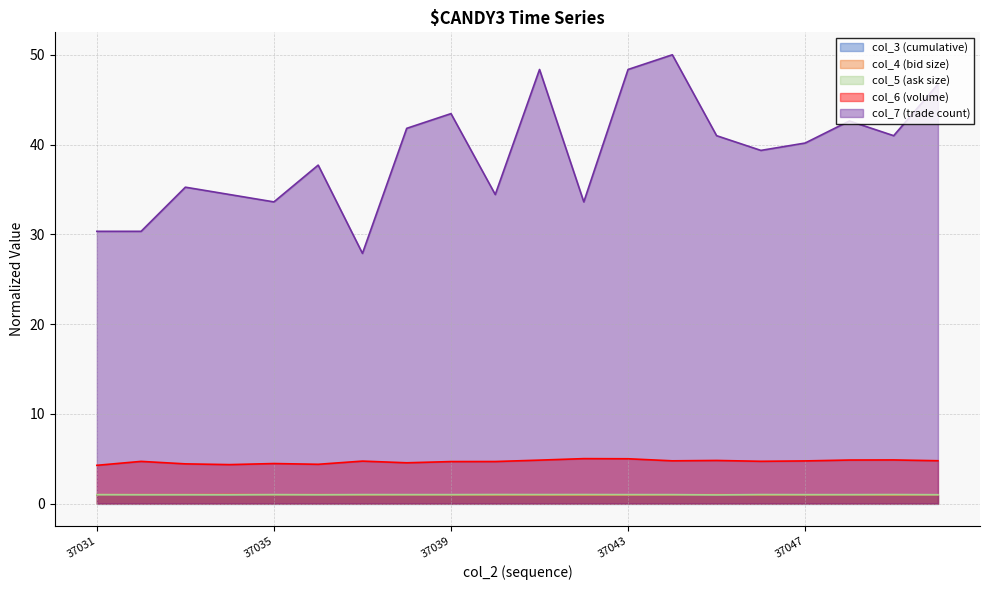

True or false: col_3 and col_6 intersect in this chart.

False